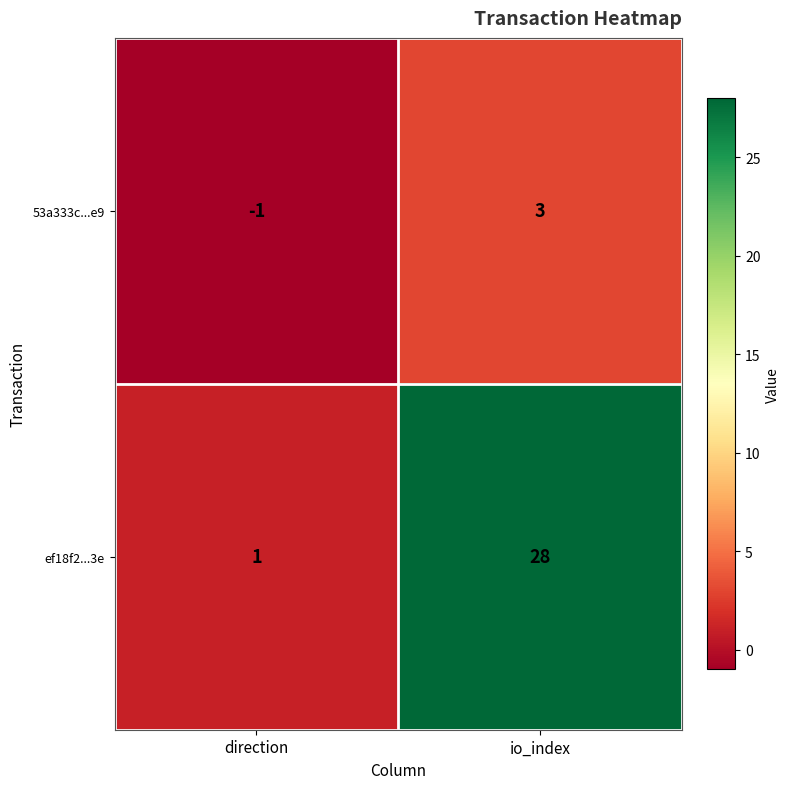

Rank the series by their average value, from highest to lowest.

ef18f2...3e, 53a333c...e9